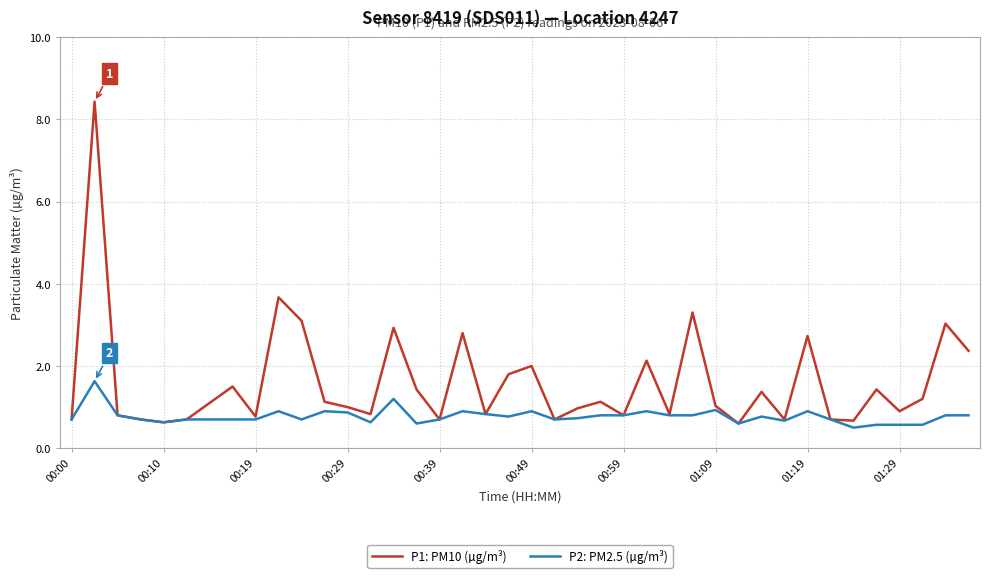

Is this an area chart (filled region under the line)?

No